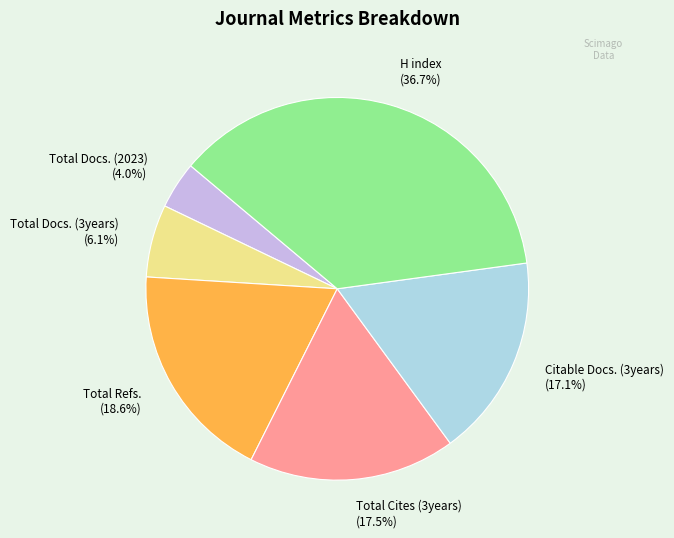

Between Total Cites (3years) and Total Docs. (2023), which is larger?

Total Cites (3years)